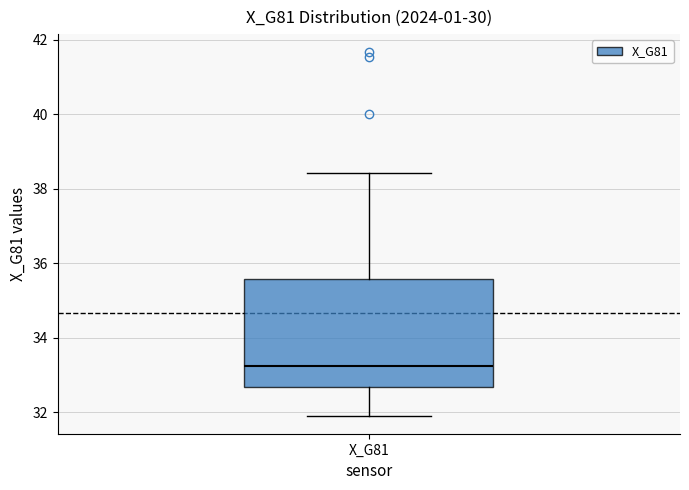

Transcribe this box plot: give where the median line is, the range the box spans, and where the two whiskers end, as read against the y-axis. The values are not printed on the chart, so give them approximately, as read against the axis.

median 33.2, box 32.6 to 35.6, whiskers 32.0 to 38.4